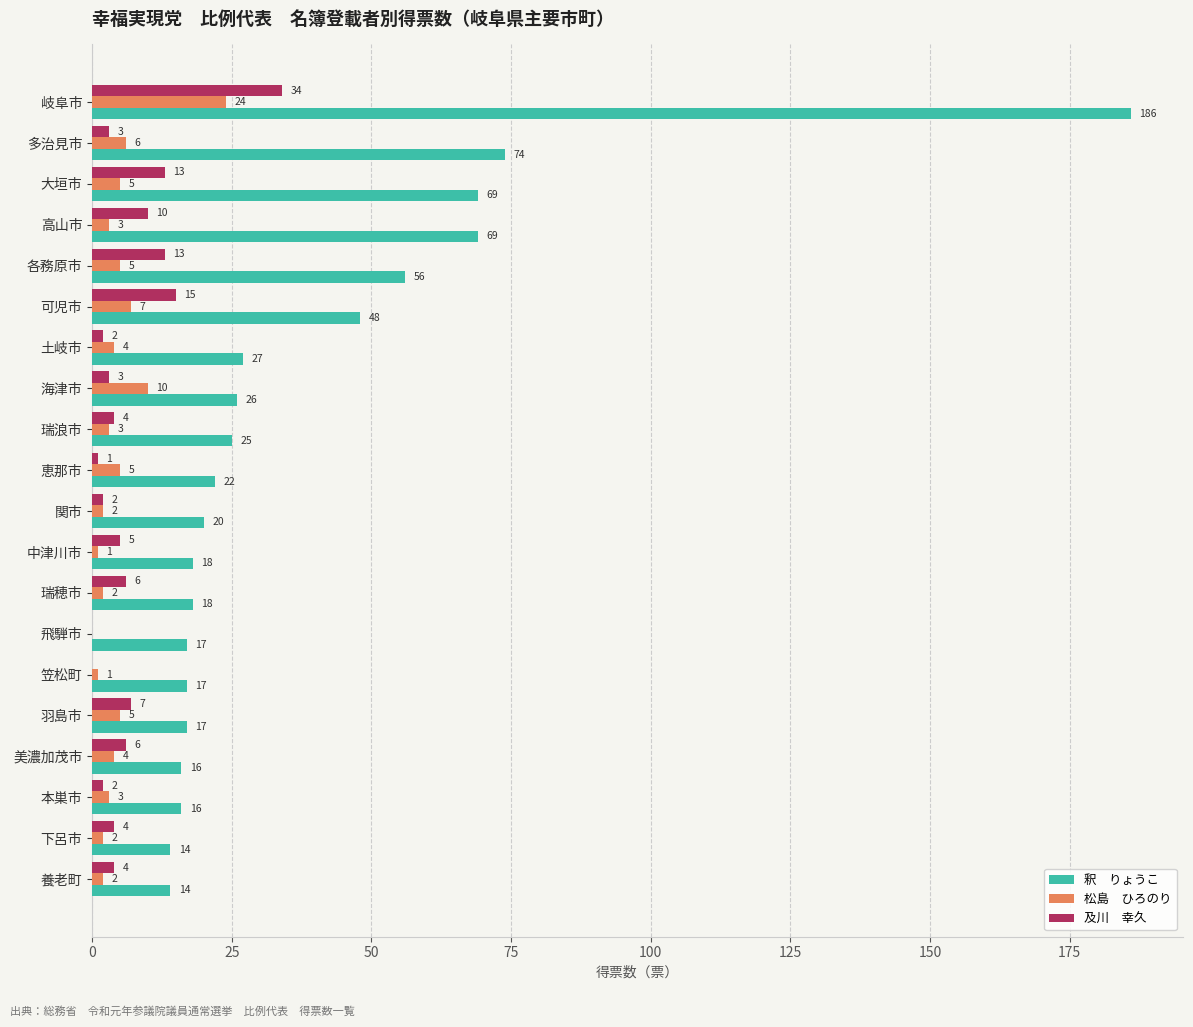

At which category is the sum across all series the highest?

岐阜市